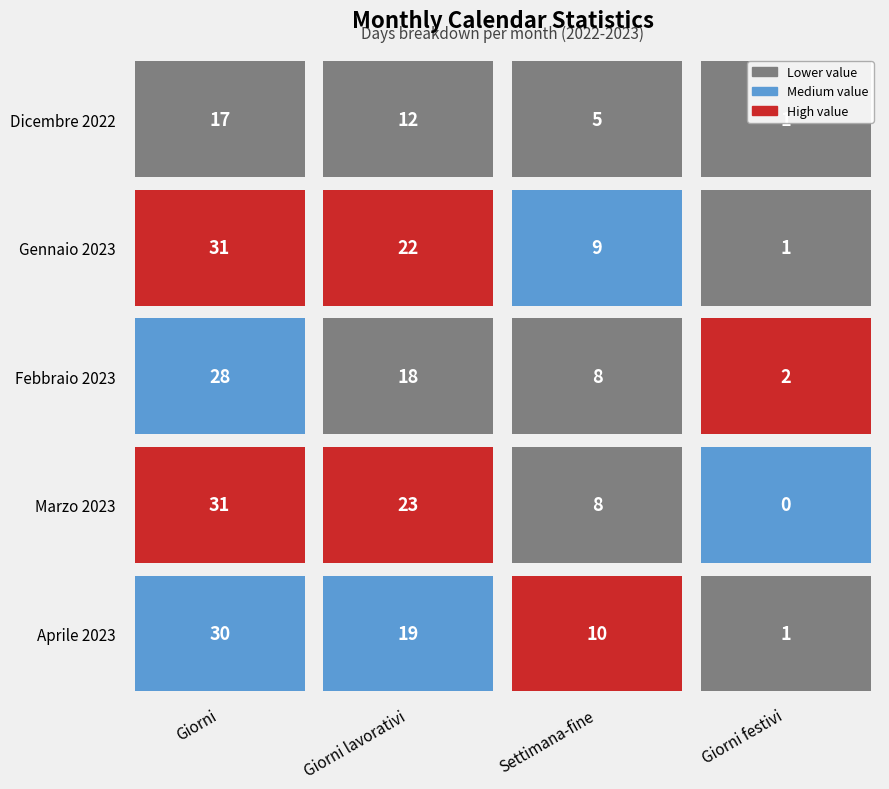

What value does the Febbraio 2023 series have at Gennaio 2023, to the nearest 5?

20